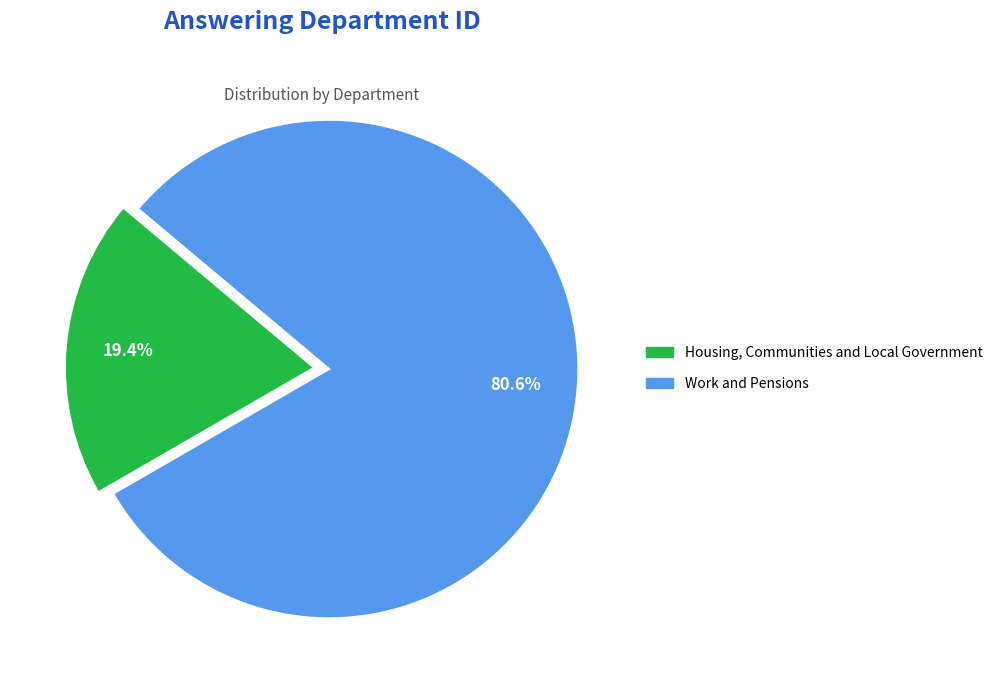

Which slice is the largest?

Work and Pensions